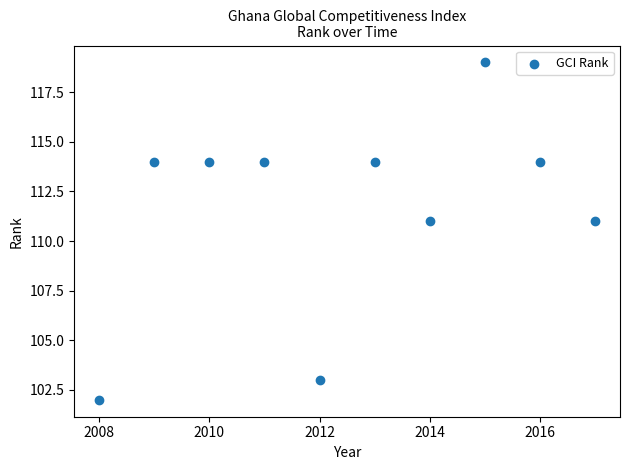

What is the average X value?

2012